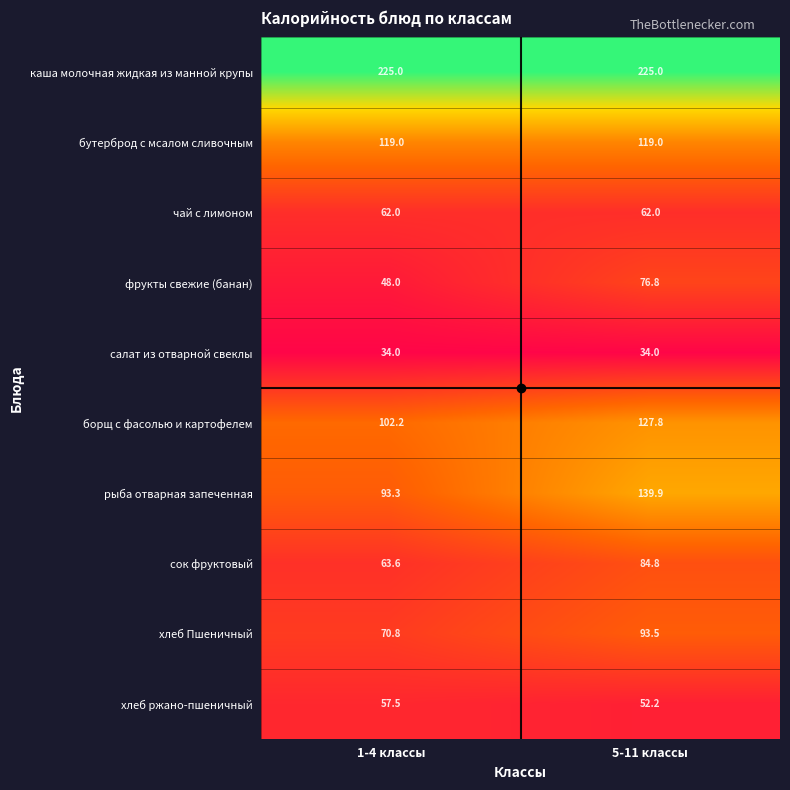

Which category has the lowest value in the хлеб ржано-пшеничный series?

5-11 классы